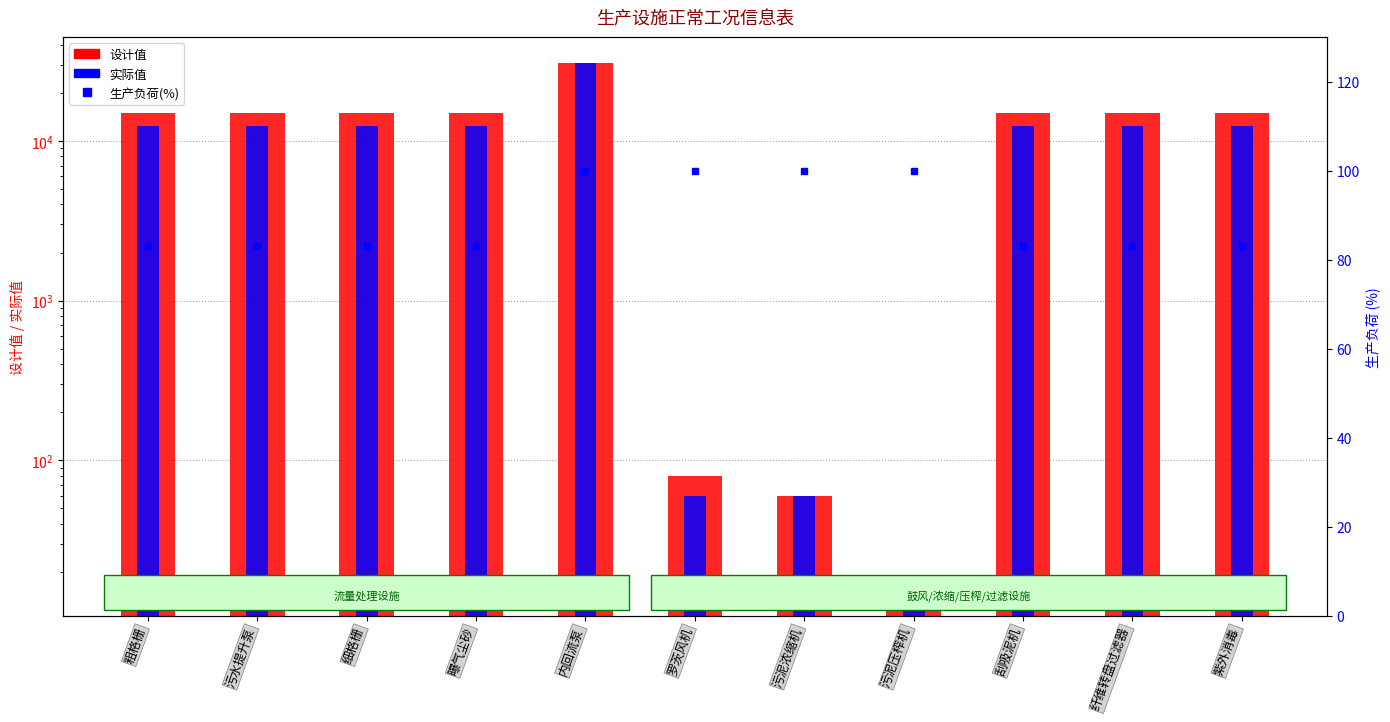

True or false: 生产负荷(%) has a value of 100.0 at 内回流泵.

True